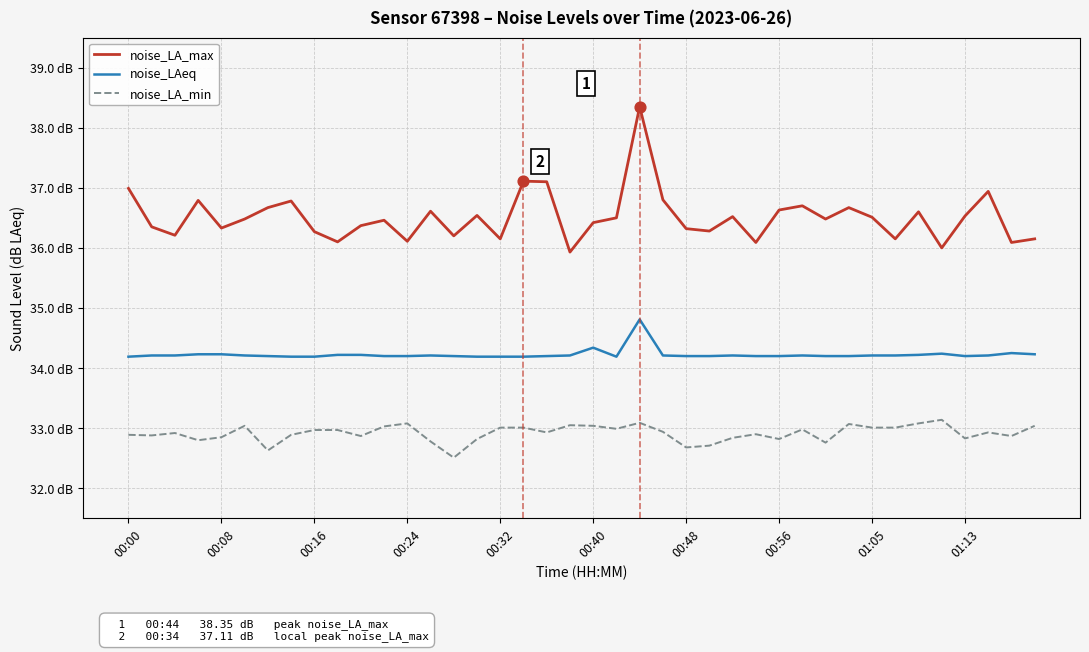

At which category is the sum across all series the highest?

22